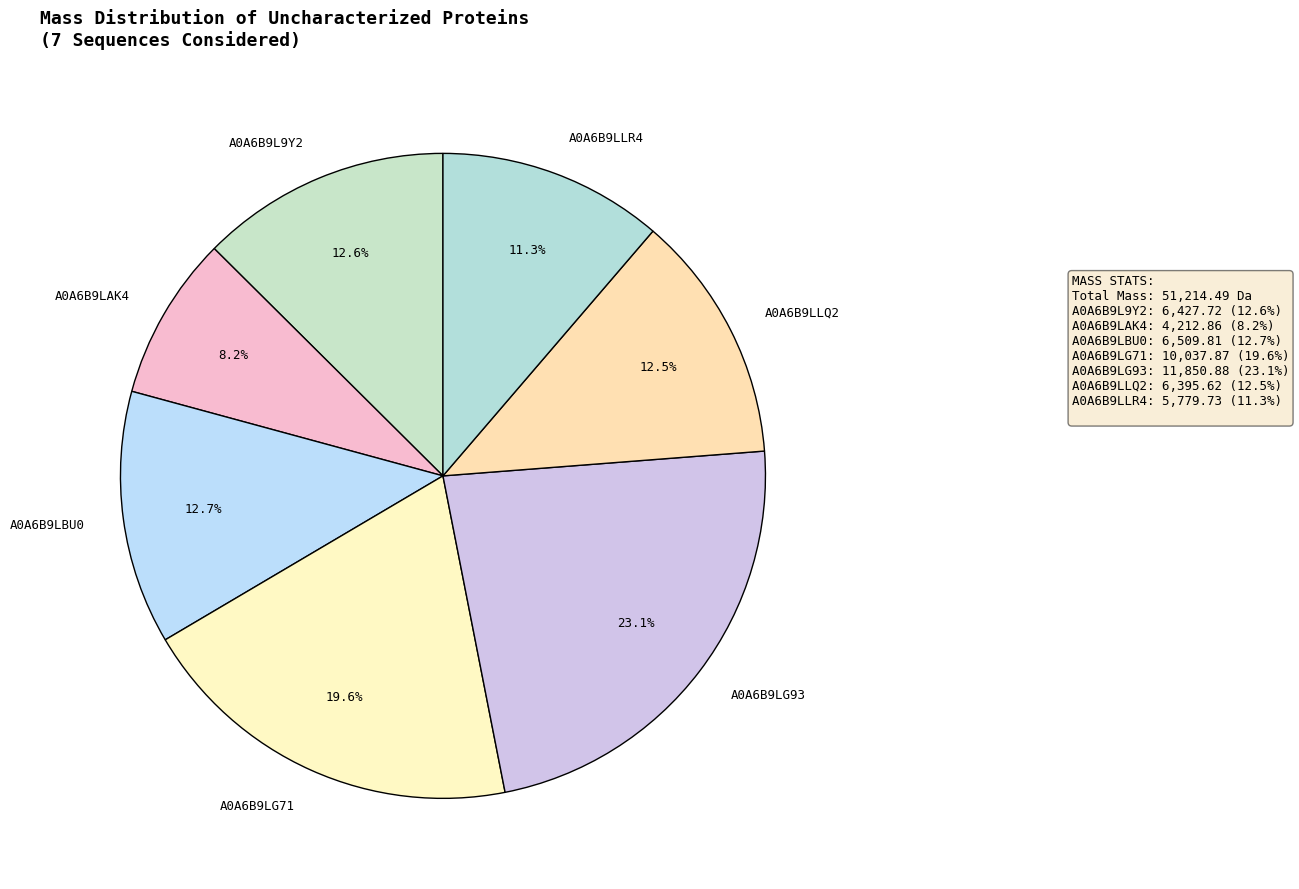

Combined, do A0A6B9LLR4 and A0A6B9LLQ2 account for over 50%?

No